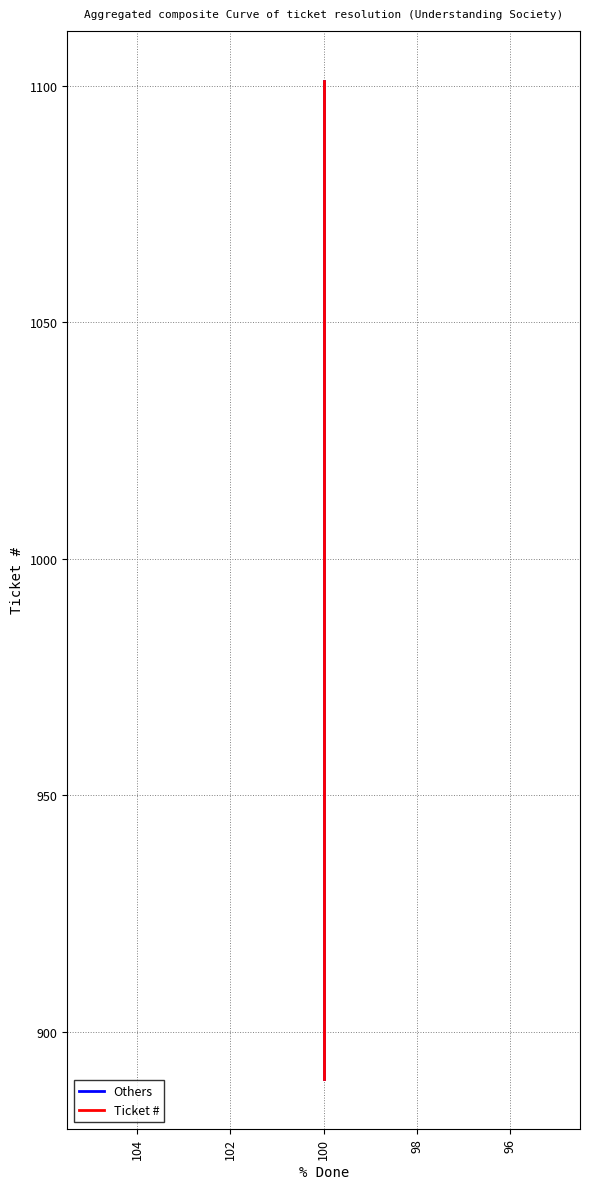

What is the difference between the maximum and second lowest values in the Ticket # series?

200